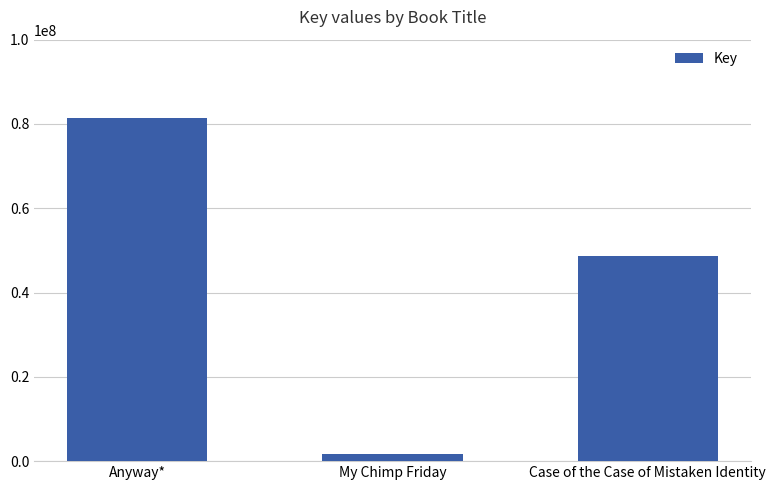

What is the value of the 3rd bar from the left?

48773657